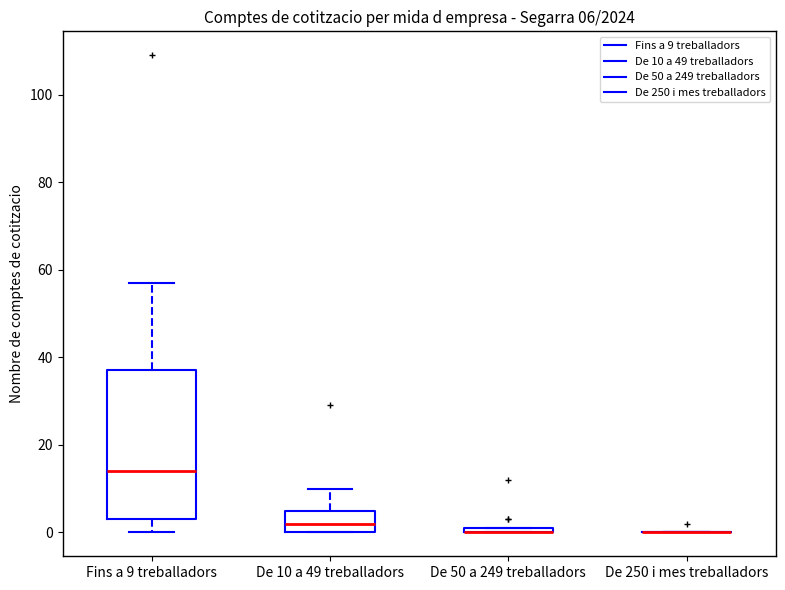

Which box is the tallest, from its lower edge to its upper edge?

Fins a 9 treballadors